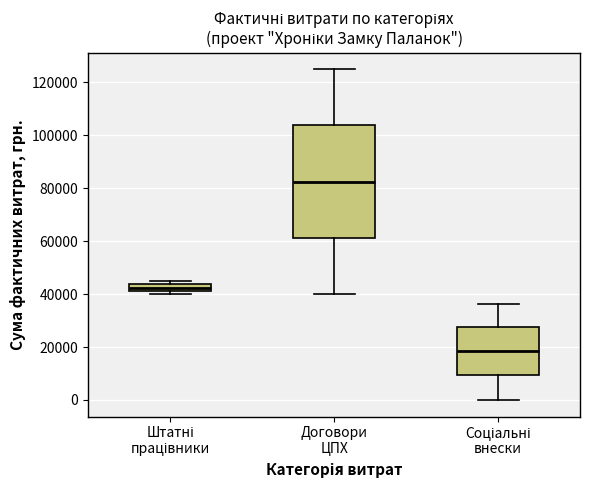

Where is the upper edge of the box for Штатні працівники on the y-axis? The values are not printed on the chart, so give them approximately, as read against the axis.

44000